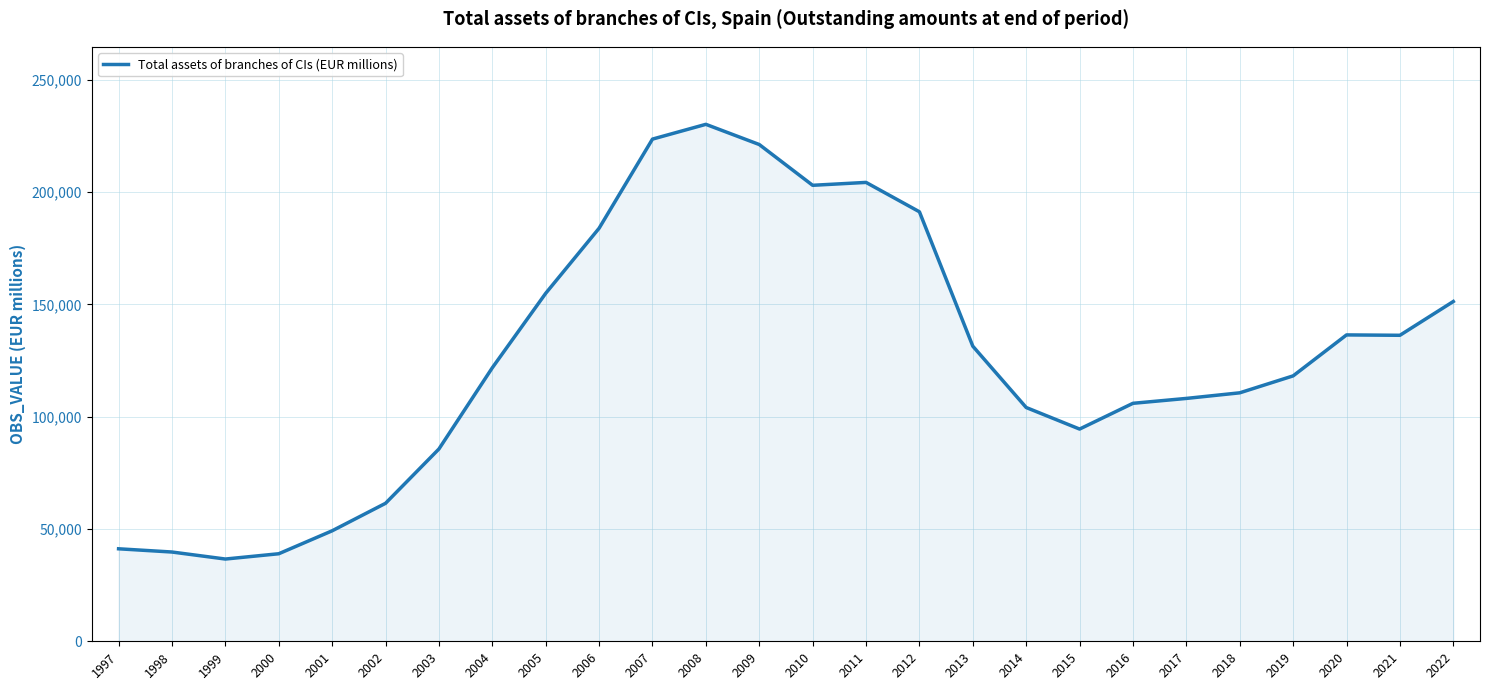

The value at 2007 is 223568. True or false?

True